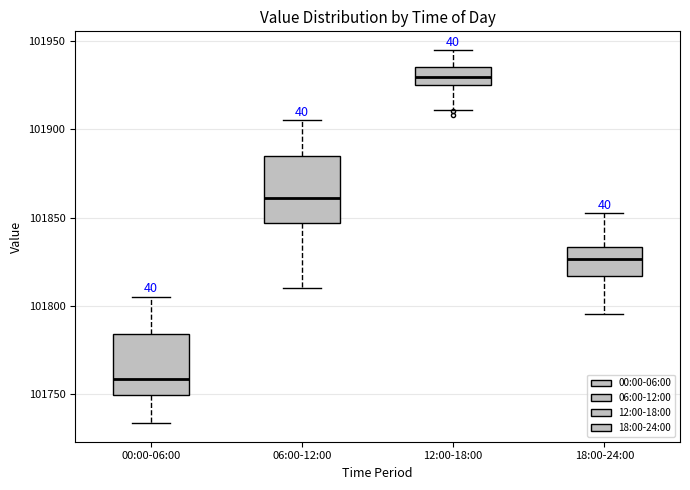

Reading left to right, transcribe this box plot: for each box, give where its median line is, the range the box spans, and where its two whiskers end, as read against the y-axis. The values are not printed on the chart, so give them approximately, as read against the axis.

00:00-06:00: median 101760, box 101750 to 101785, whiskers 101735 to 101805
06:00-12:00: median 101860, box 101845 to 101885, whiskers 101810 to 101905
12:00-18:00: median 101930, box 101925 to 101935, whiskers 101910 to 101945
18:00-24:00: median 101825, box 101815 to 101835, whiskers 101795 to 101850